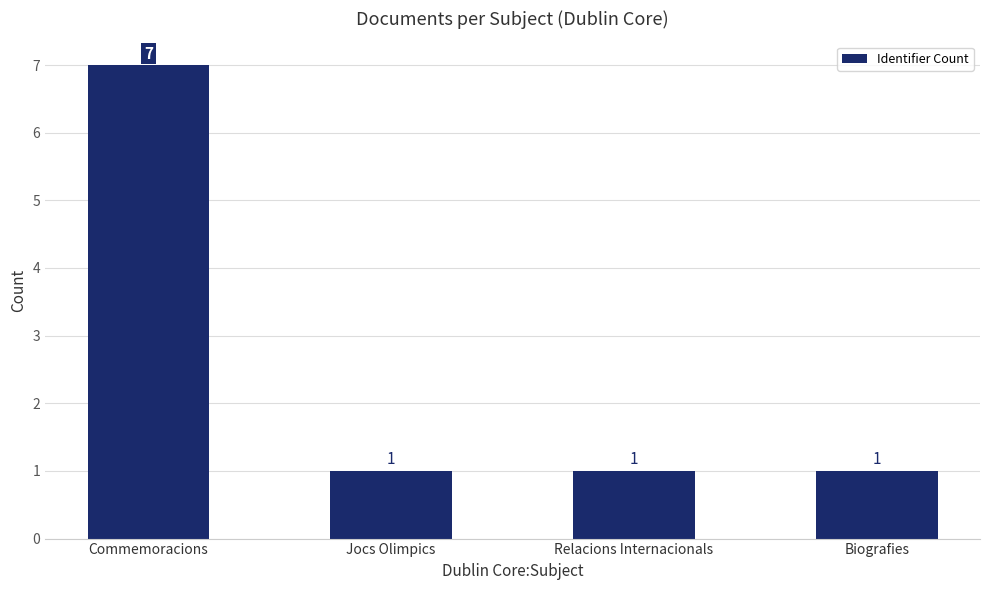

What is the sum of all values?

10